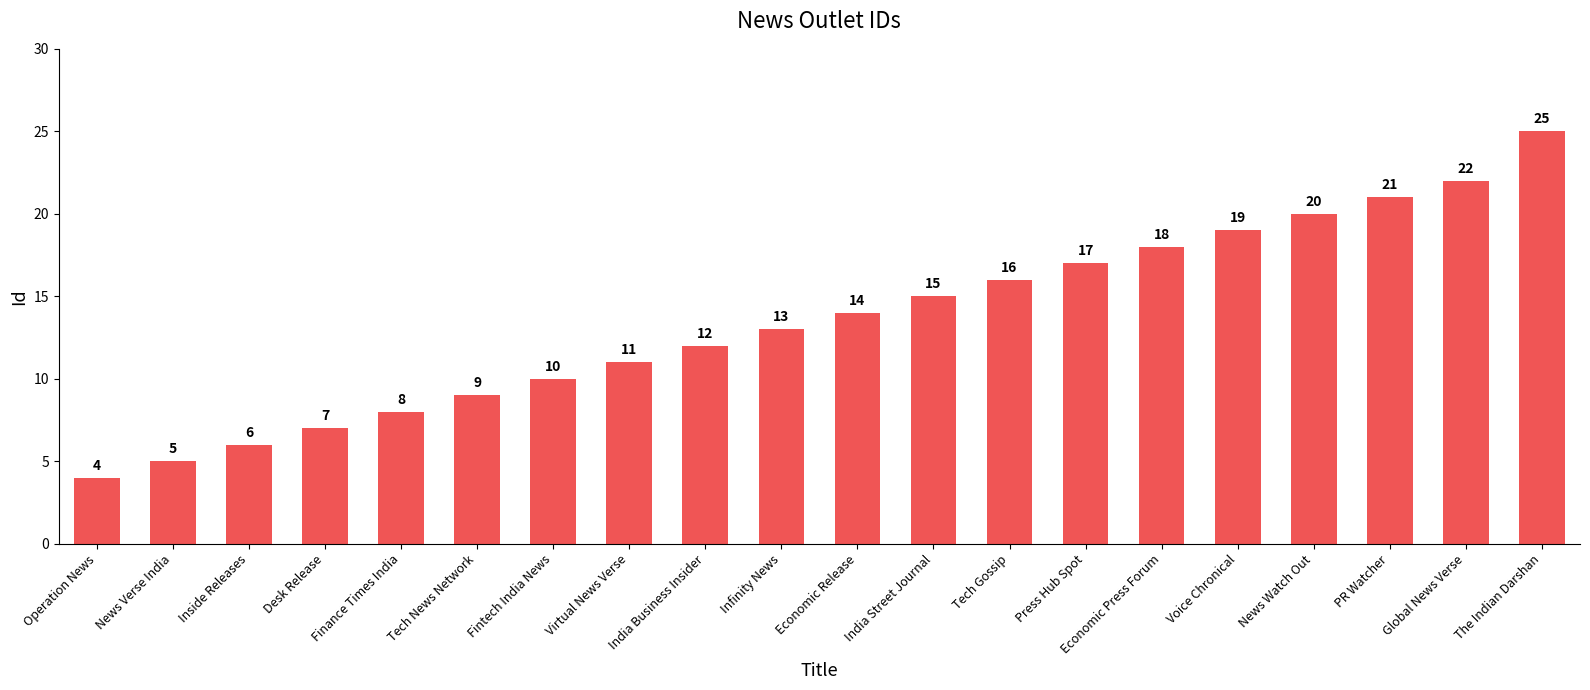

Are the bars grouped side by side (vs. stacked)?

No